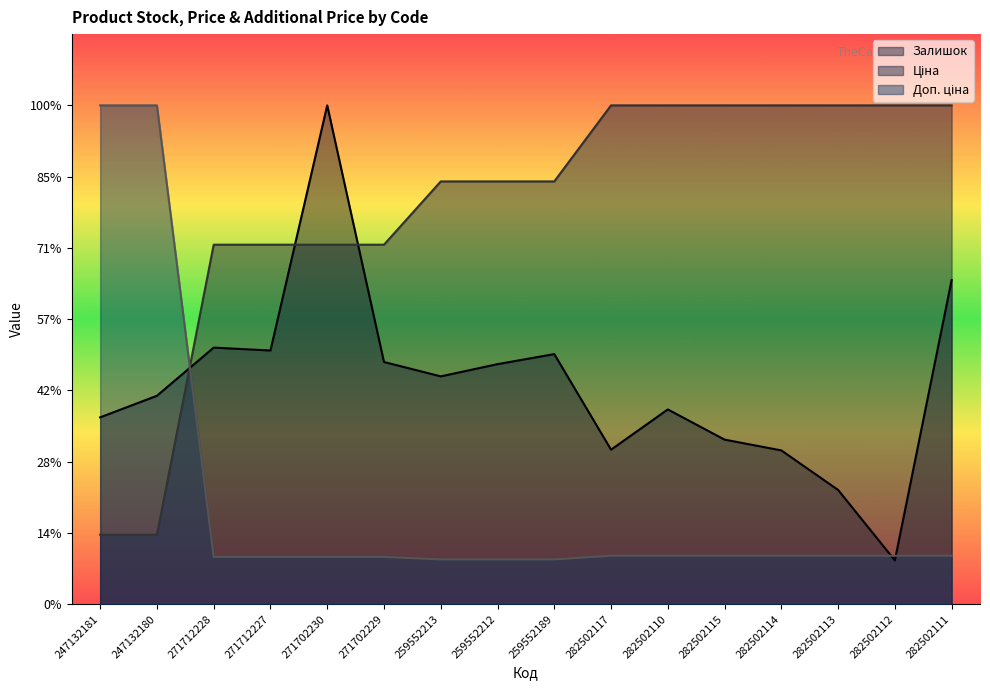

Reading left to right, what are all the values shown in this chart?

Залишок: 262.2	292.5	360.1	356.1	700.0	339.9	319.7	336.9	351.0	216.9	273.3	231.0	215.9	160.4	61.5	454.9
Ціна: 97.6	97.6	504.5	504.5	504.5	504.5	593.3	593.3	593.3	700.0	700.0	700.0	700.0	700.0	700.0	700.0
Доп. ціна: 700.0	700.0	66.4	66.4	66.4	66.4	62.9	62.9	62.9	68.0	68.0	68.0	68.0	68.0	68.0	68.0